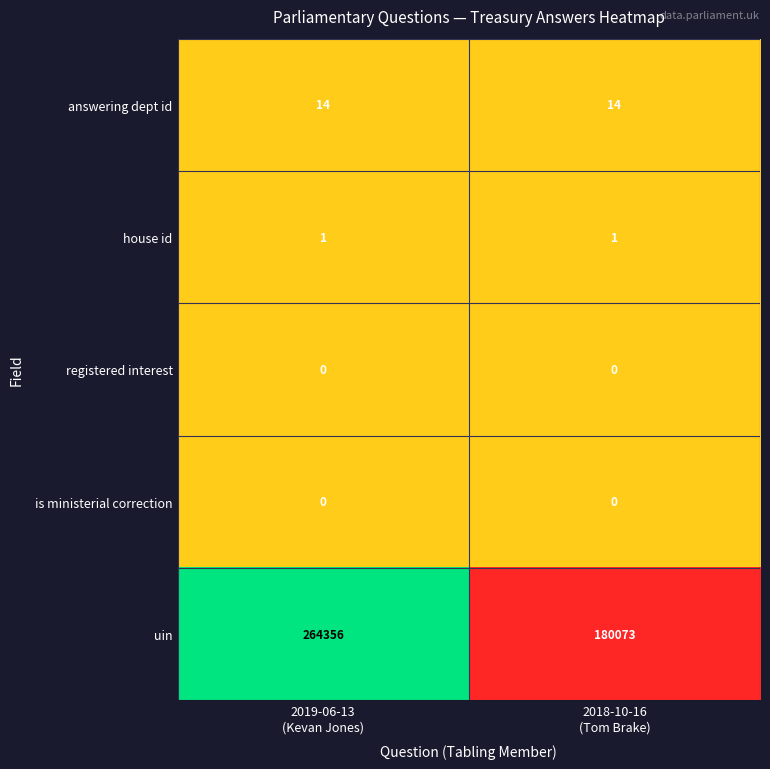

Reading left to right, list all the values displayed in this chart.

answering dept id: 14	14
house id: 1	1
registered interest: 0	0
is ministerial correction: 0	0
uin: 264356	180073